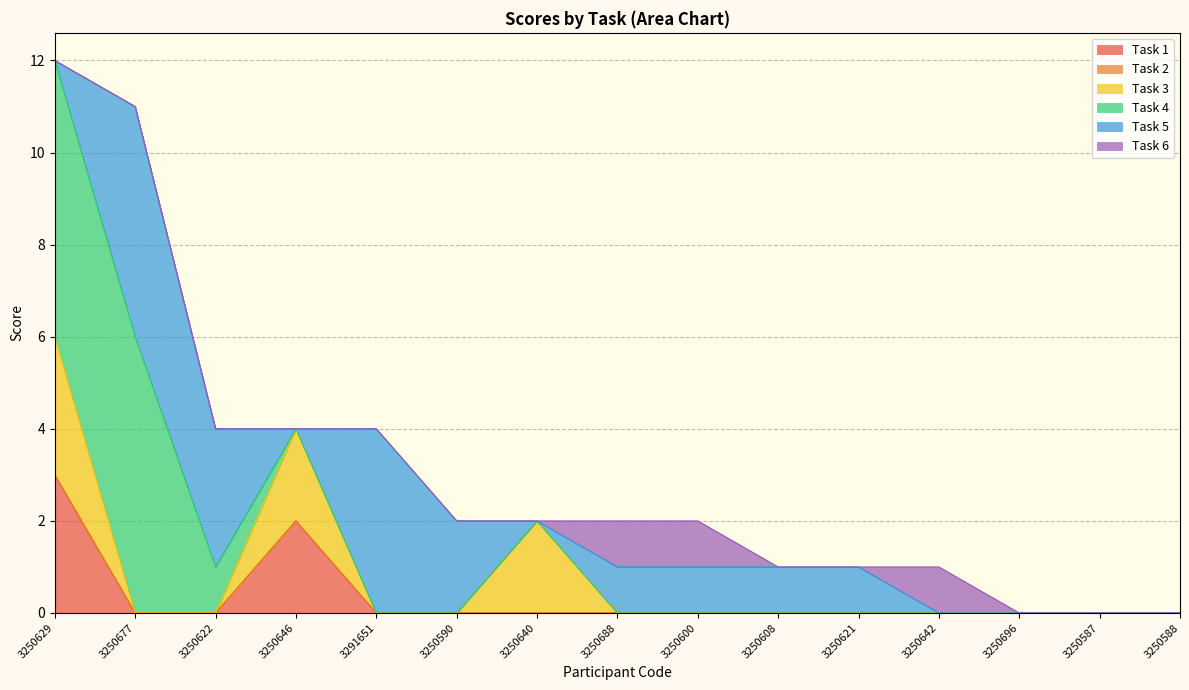

What is the label of the 11th point from the left?

3250621